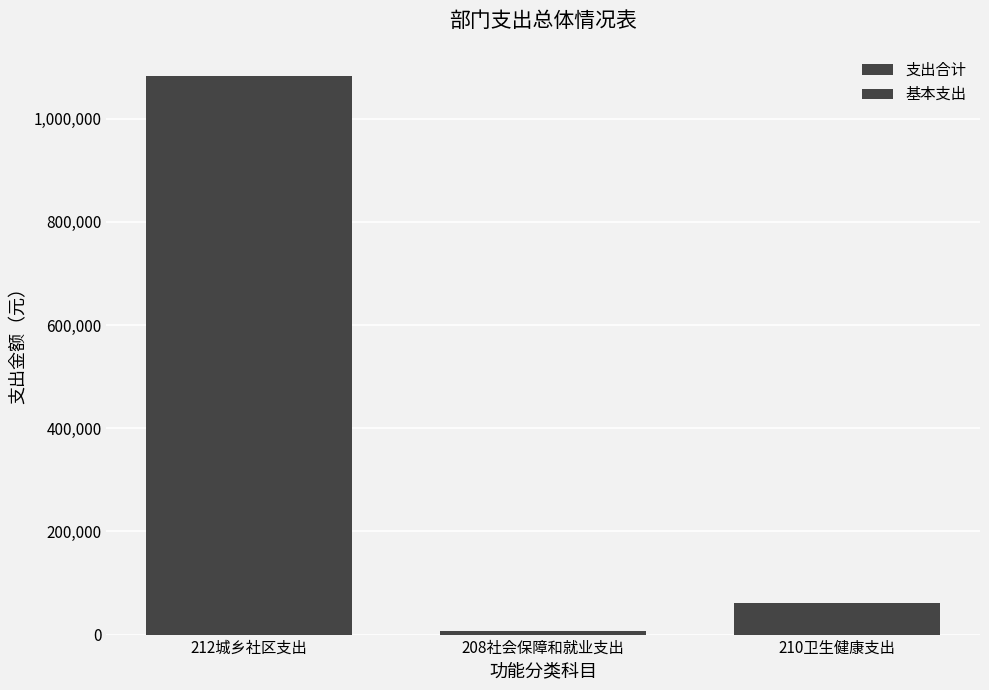

How many series are shown in this chart?

2